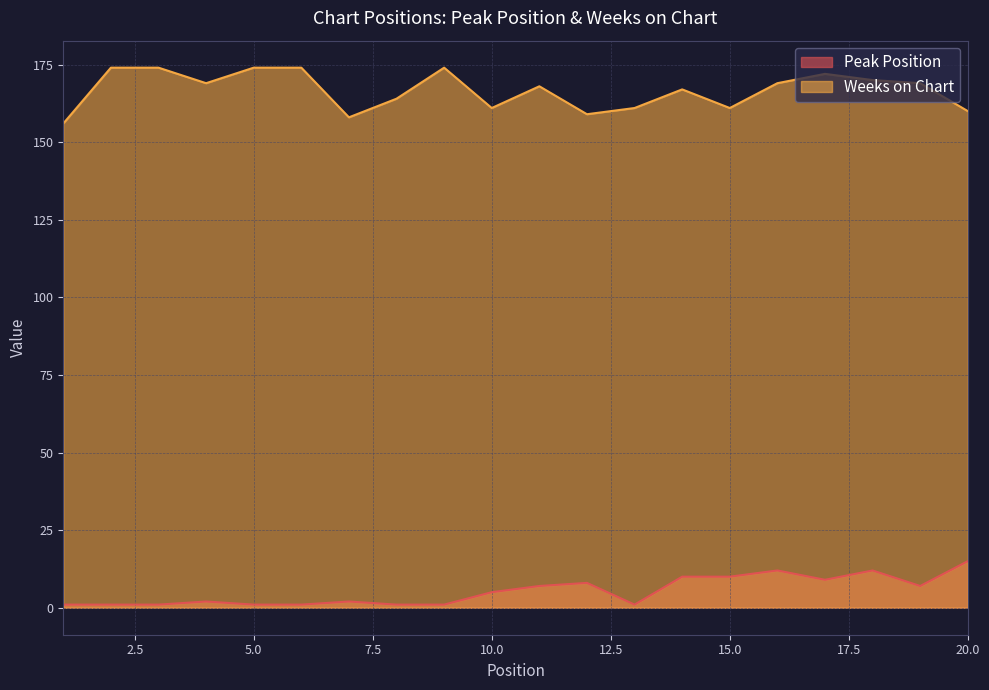

True or false: Weeks on Chart and Peak Position cross at least once.

False